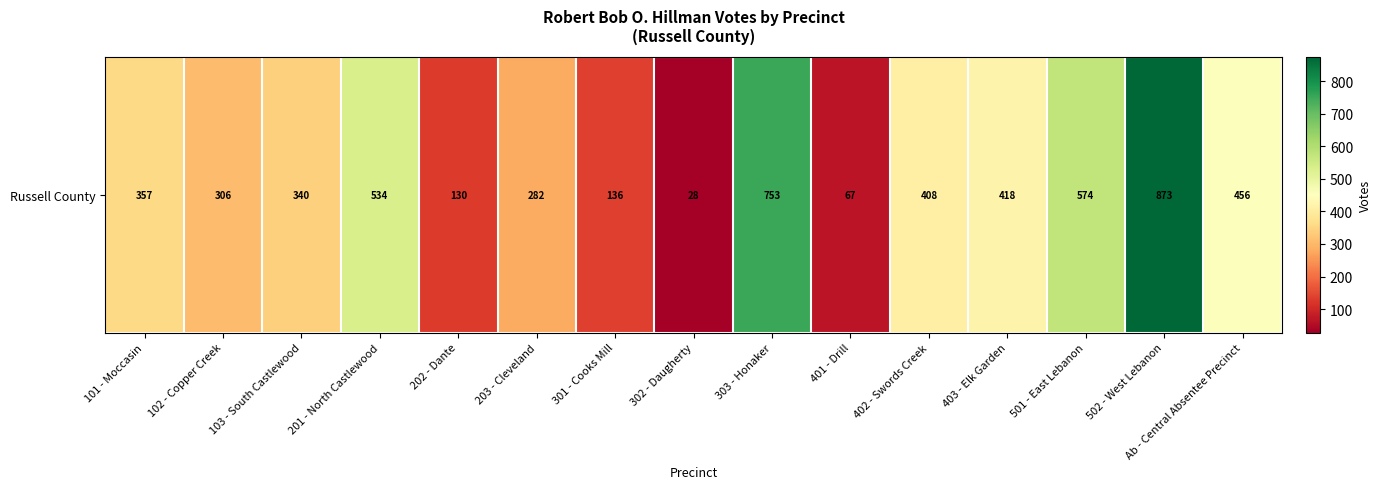

List the labels in order of value, largest first.

502 - West Lebanon, 303 - Honaker, 501 - East Lebanon, 201 - North Castlewood, Ab - Central Absentee Precinct, 403 - Elk Garden, 402 - Swords Creek, 101 - Moccasin, 103 - South Castlewood, 102 - Copper Creek, 203 - Cleveland, 301 - Cooks Mill, 202 - Dante, 401 - Drill, 302 - Daugherty